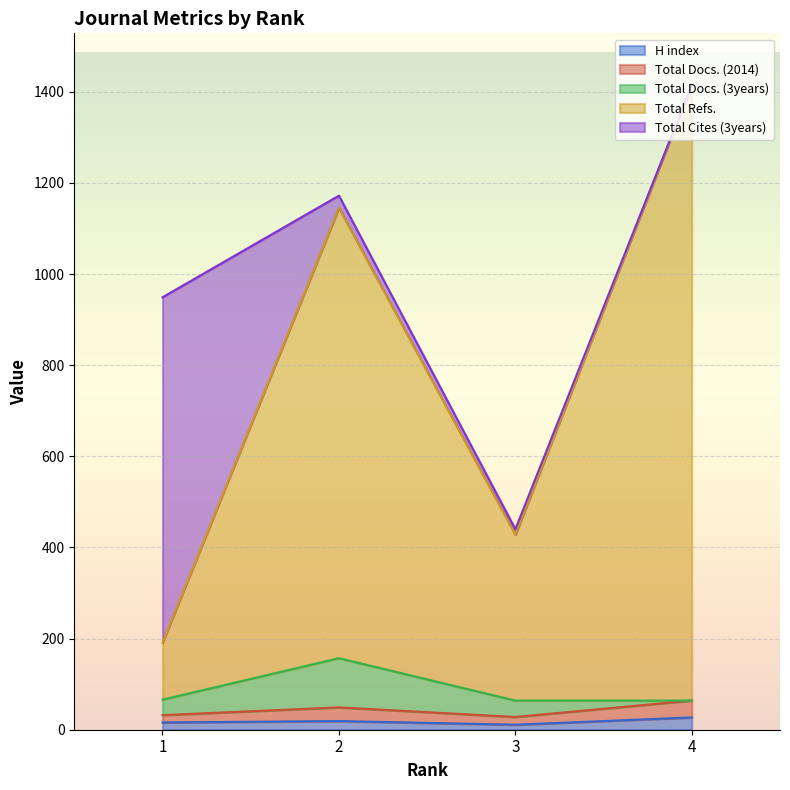

List the labels in order of Total Docs. (3years) value, smallest first.

4, 1, 3, 2